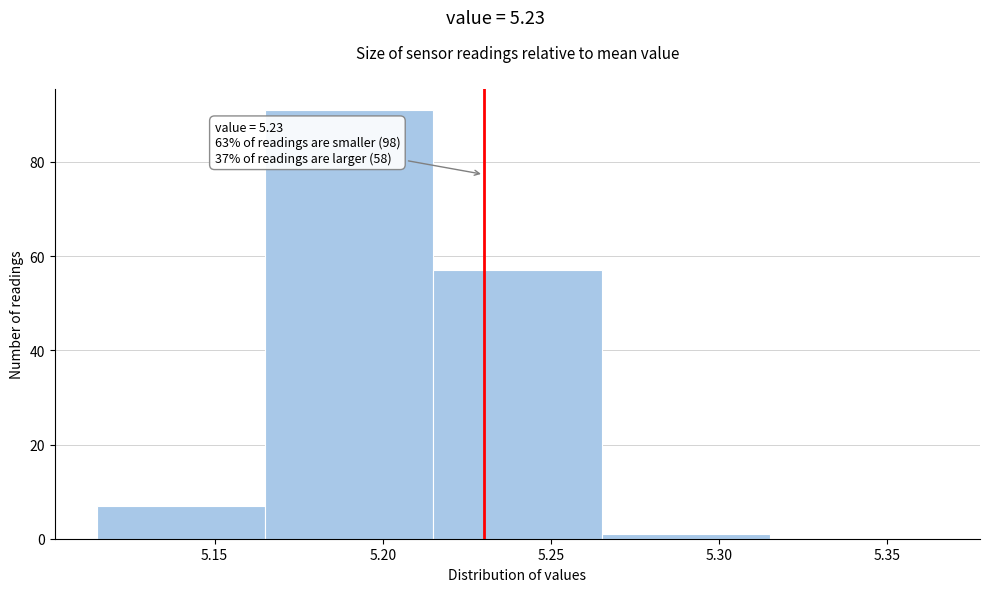

Which range on the x-axis has the tallest bar?

5.165 to 5.215